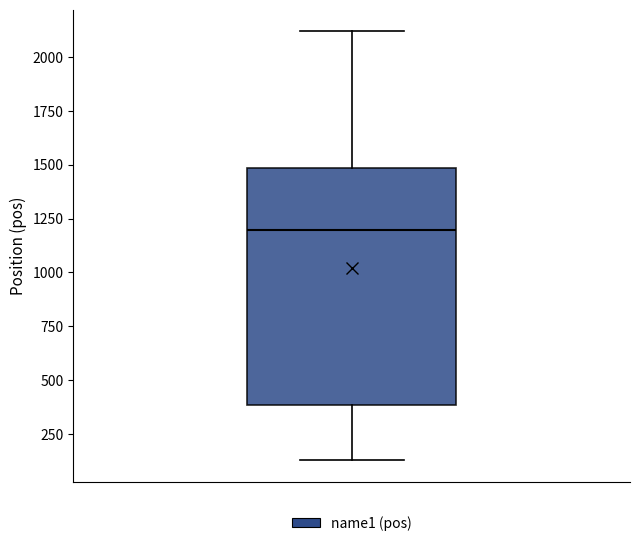

Read this box plot against the y-axis: the position of the median line, the range covered by the box, and the ends of both whiskers. The values are not printed on the chart, so give them approximately, as read against the axis.

median 1200, box 400 to 1500, whiskers 150 to 2100